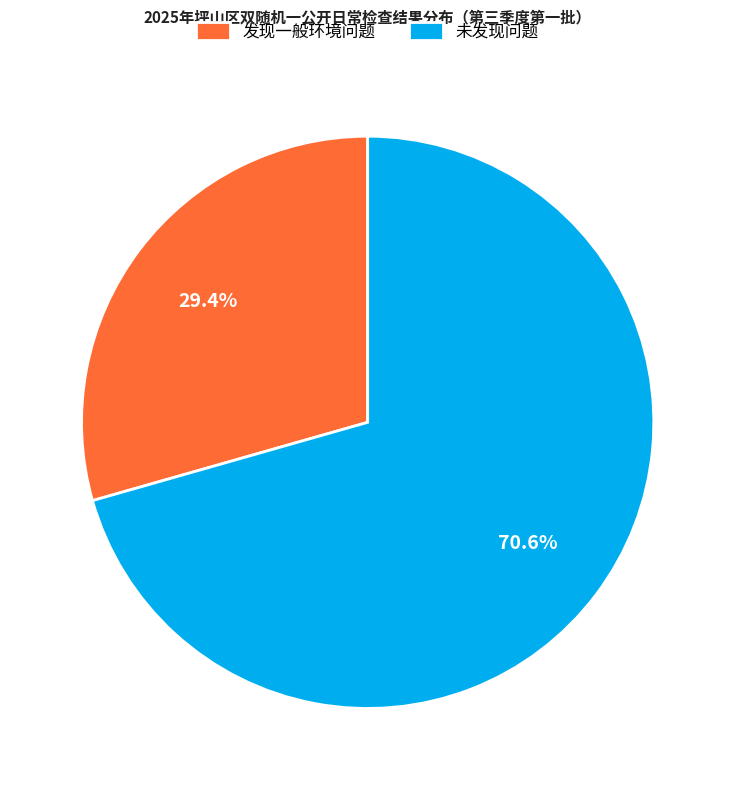

Approximately how many times larger is the value at 未发现问题 compared to 发现一般环境问题?

2.4